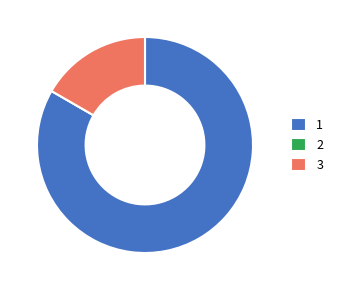

What is the majority slice?

1